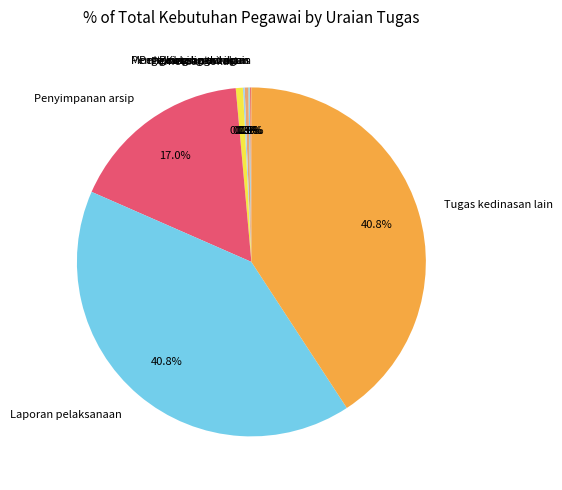

What portion of the pie excludes Tugas kedinasan lain?

59.2%